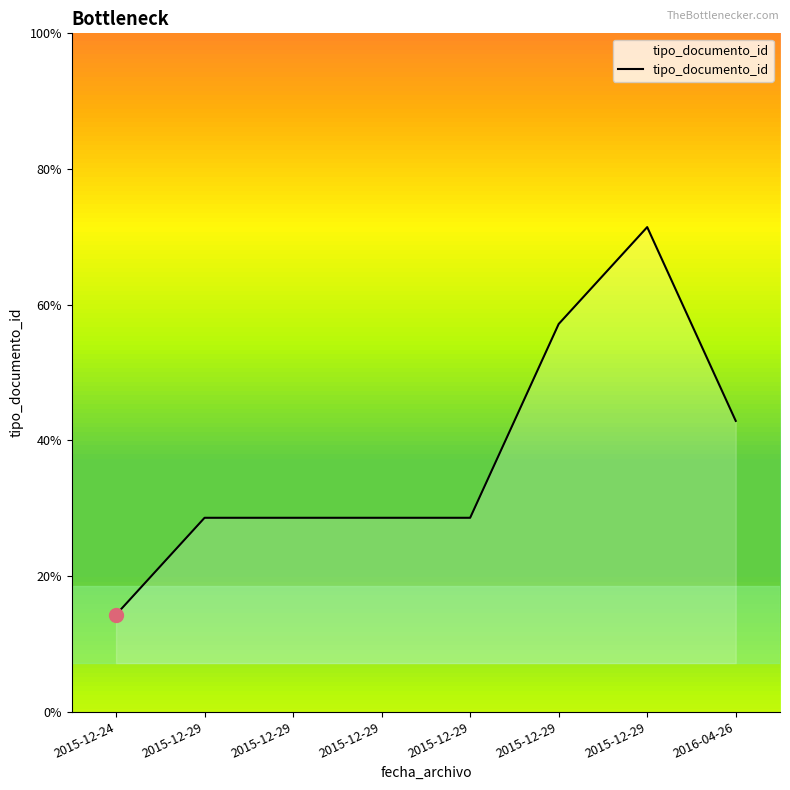

Does the chart have visible grid lines?

No